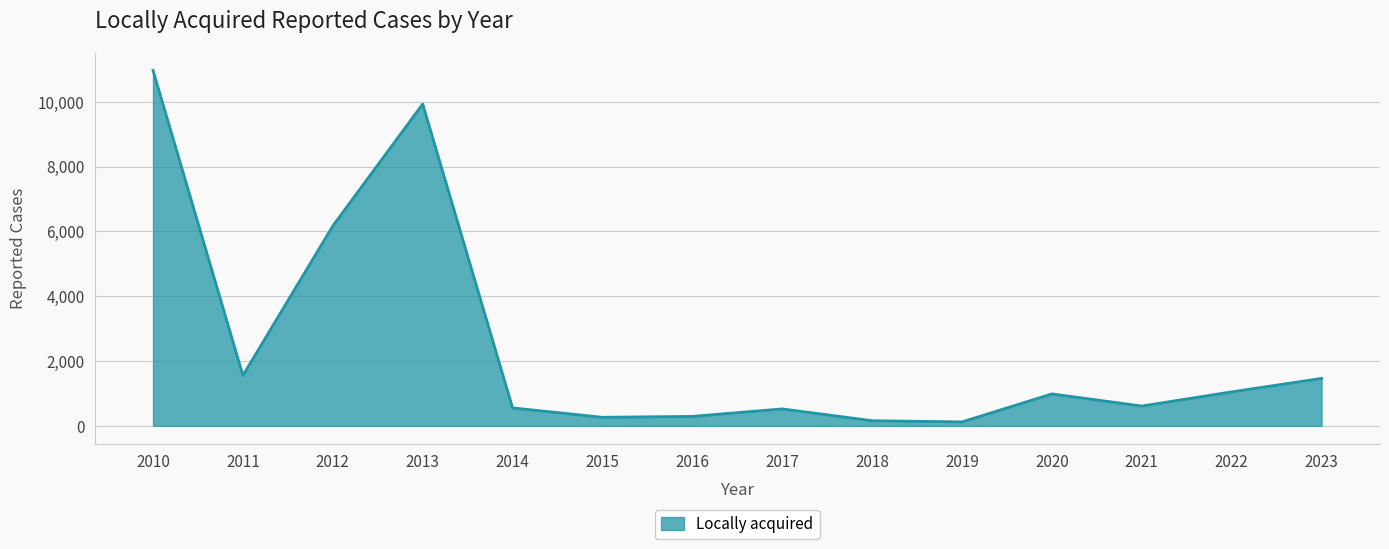

What is the sum of the values at 2010 and 2022?

12015